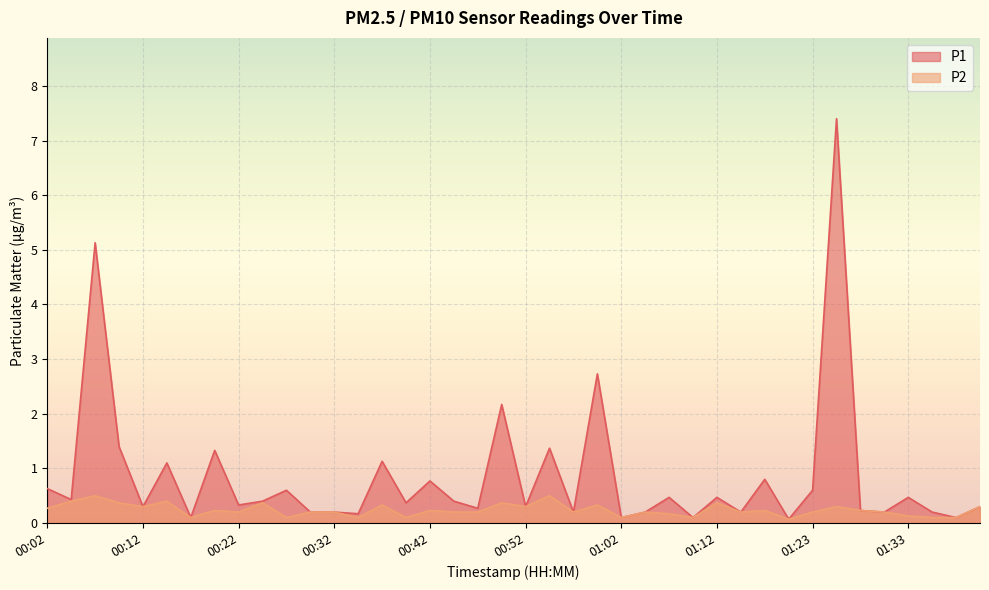

What are all the series names shown in the legend?

P1, P2